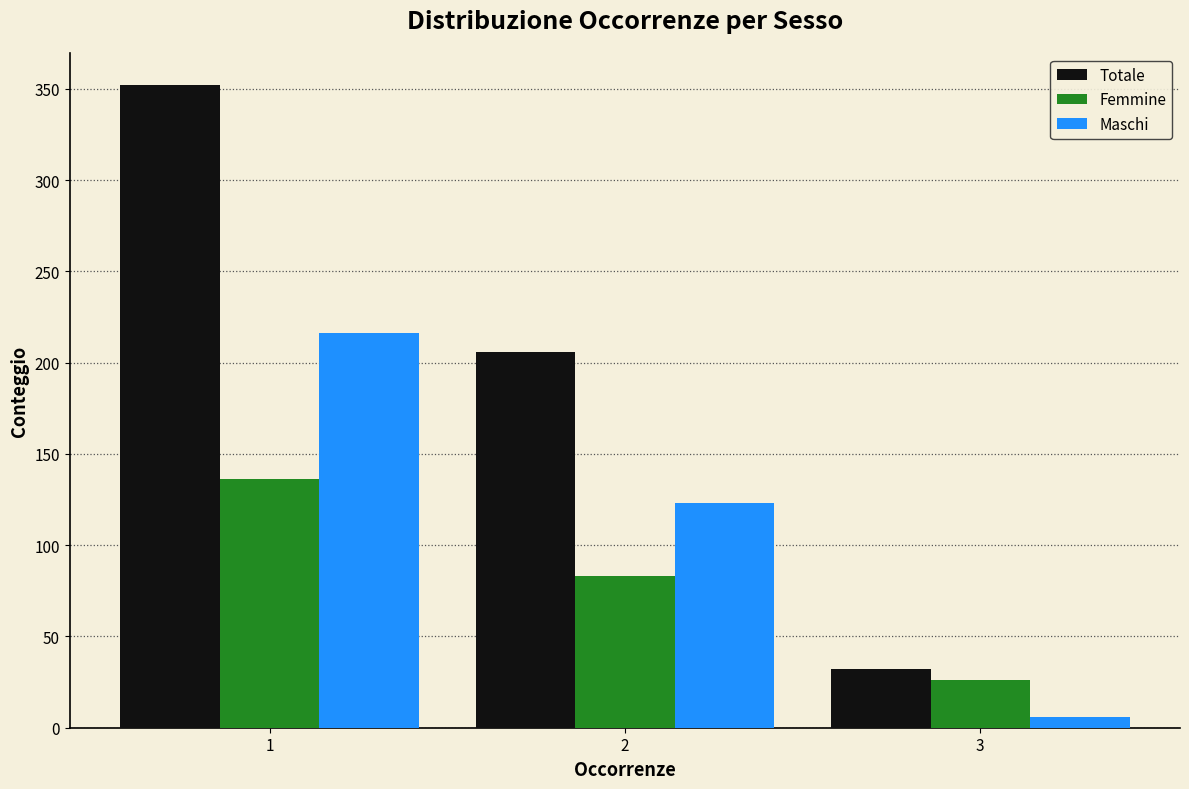

In the Femmine series, which range on the x-axis has the tallest bar?

0.5 to 1.5